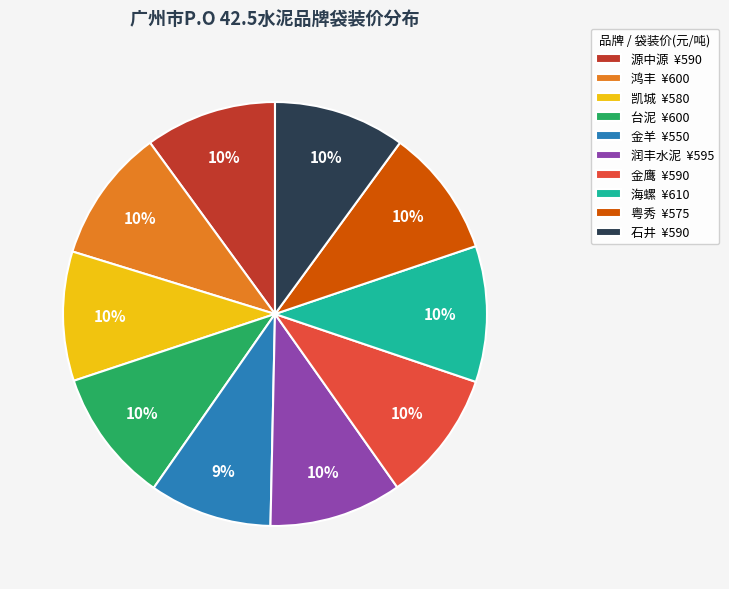

What percentage is the 海螺 slice, to the nearest percent?

10%